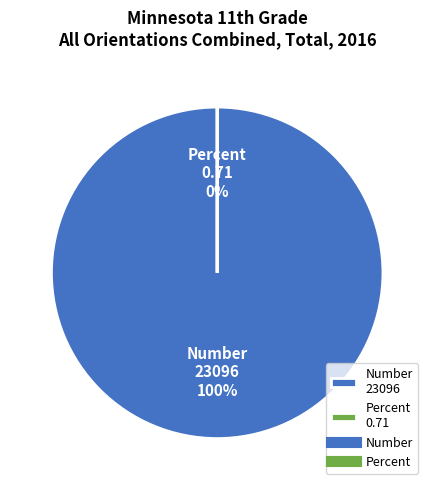

What is the smallest slice in the pie chart?

Percent